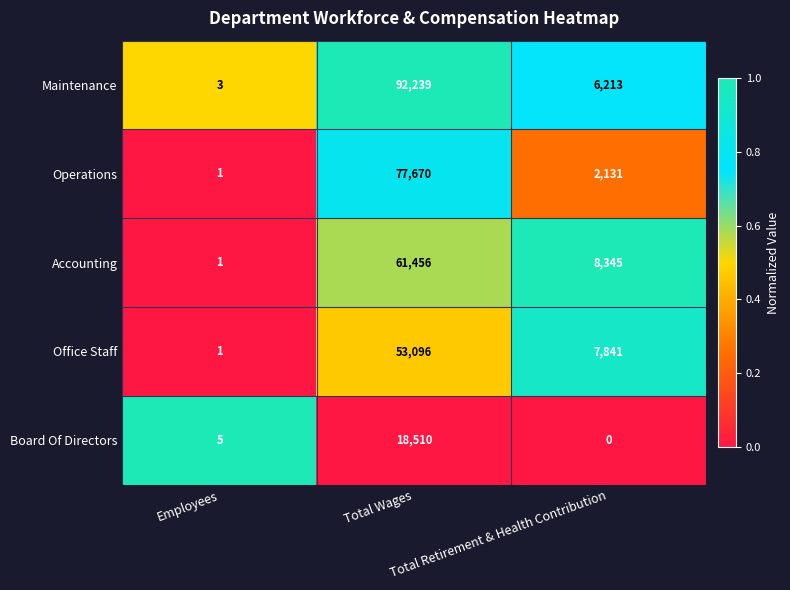

Which series has the largest total across all categories?

Maintenance